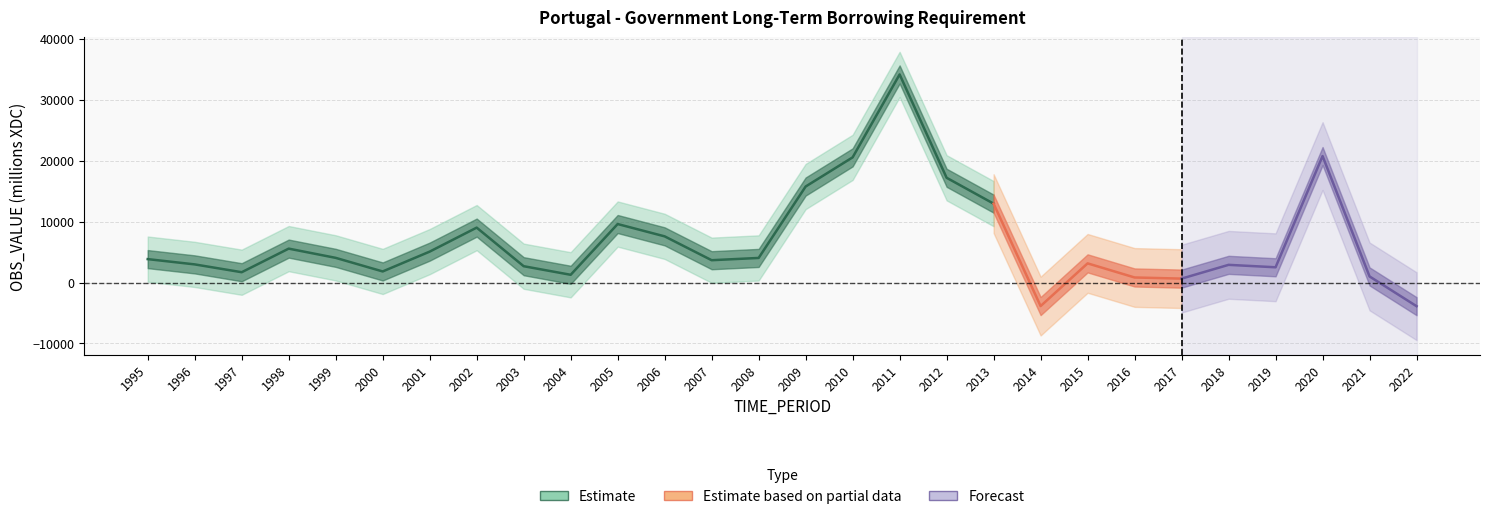

Reading left to right, transcribe all the data shown in this chart.

3835.2	2970.2	1686.8	5556.1	4041.7	1812.8	5065.0	8999.3	2673.5	1265.5	9587.8	7566.7	3656.4	4028.3	15738.6	20521.3	34118.6	17173.0	12930.4	-3863.4	3138.0	824.8	637.0	2896.1	2497.6	20733.1	993.7	-3884.0